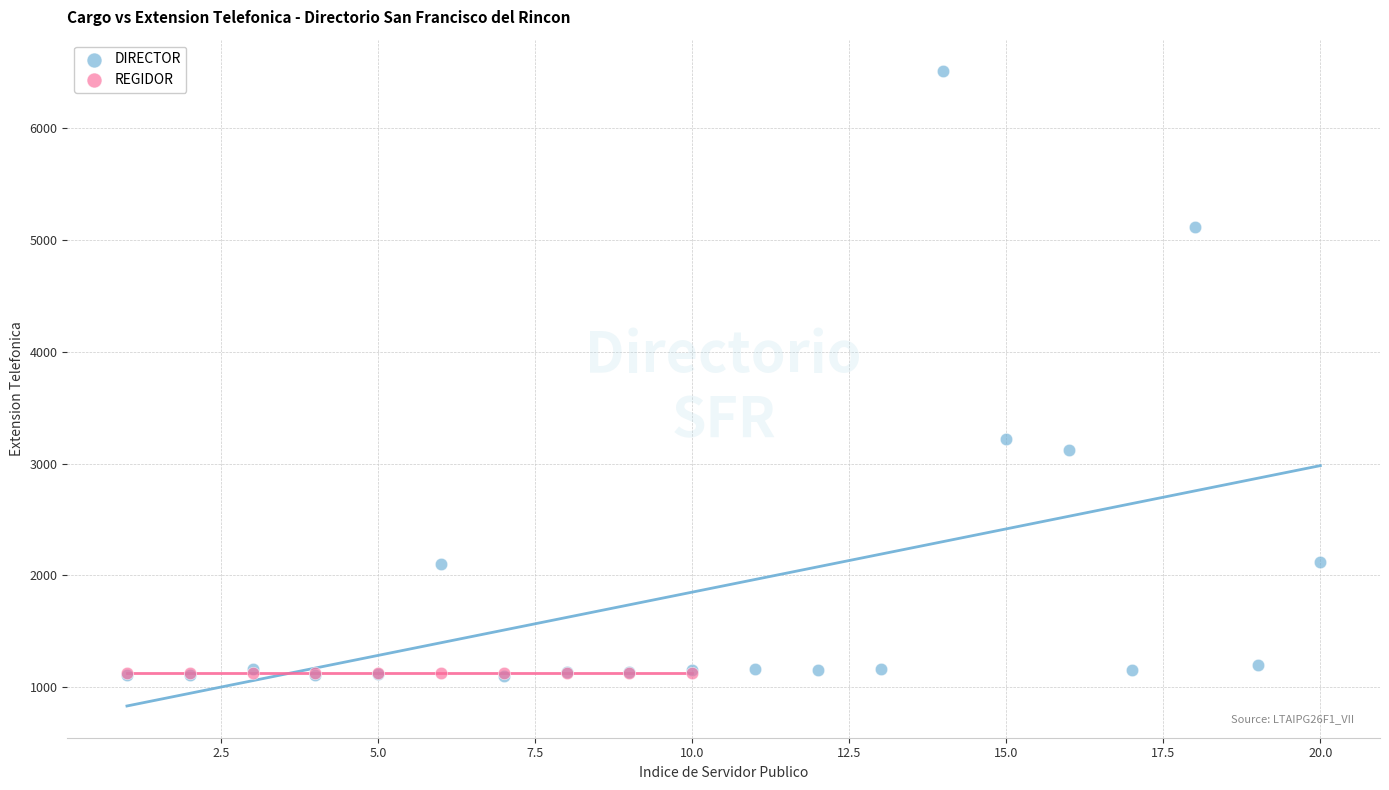

What are all the series names shown in the legend?

DIRECTOR, REGIDOR